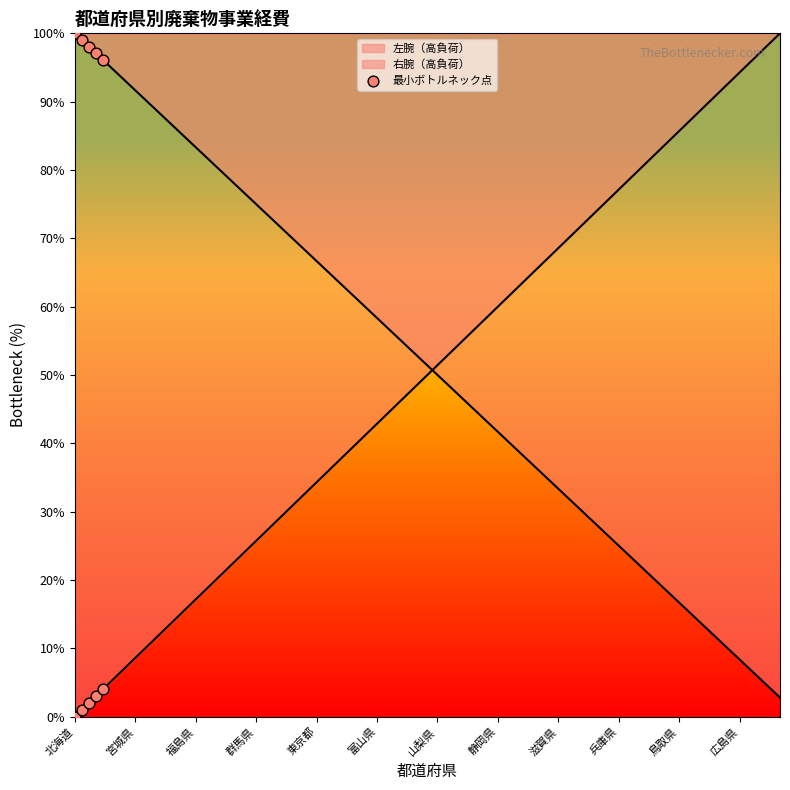

How many lines are shown in the chart?

2